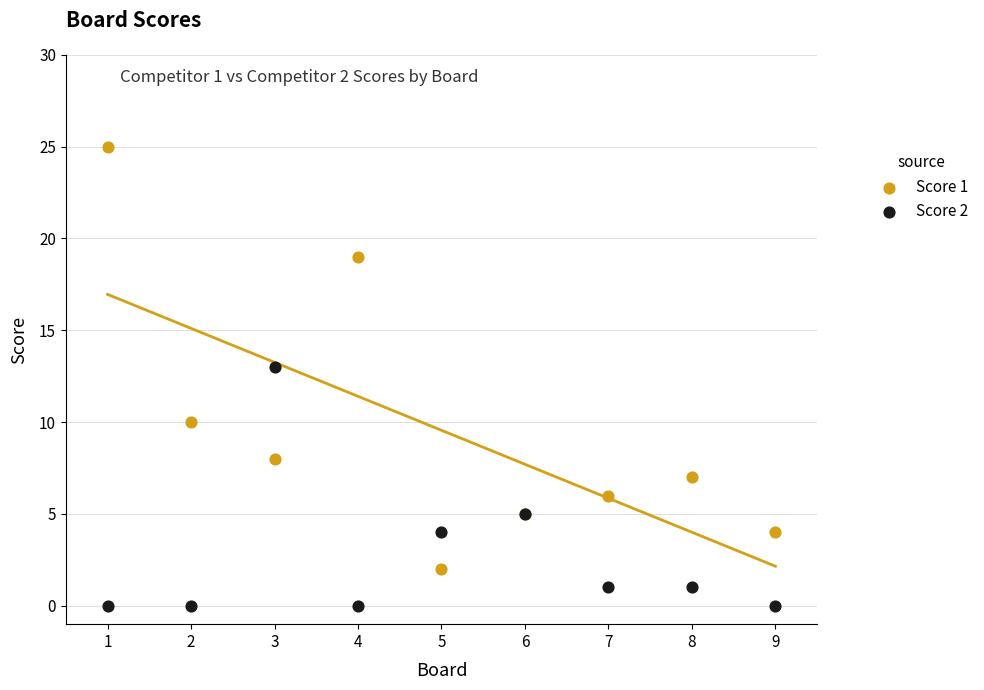

What is the X range (max minus min) for the scatter plot?

8